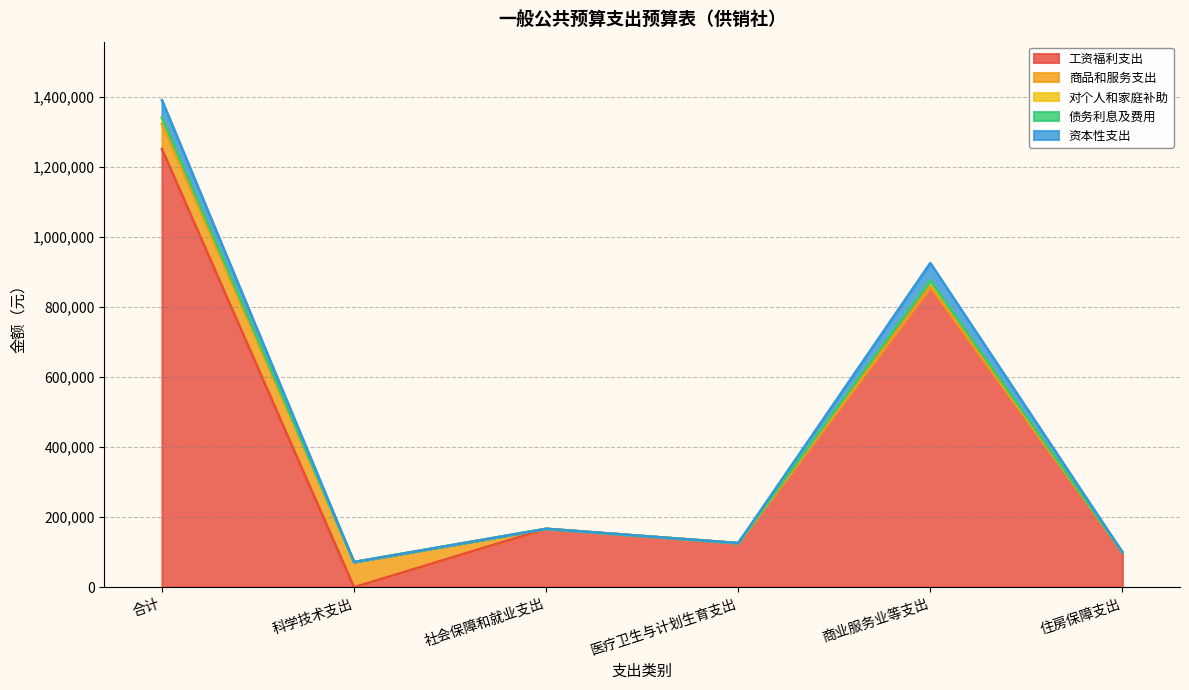

Reading right to left, list all the values displayed in this chart.

工资福利支出: 100194	858782	126168	166988	0	1252132
商品和服务支出: 0	0	0	0	72000	72000
对个人和家庭补助: 0	17556	0	0	0	17556
债务利息及费用: 0	0	0	0	0	0
资本性支出: 0	50000	0	0	0	50000